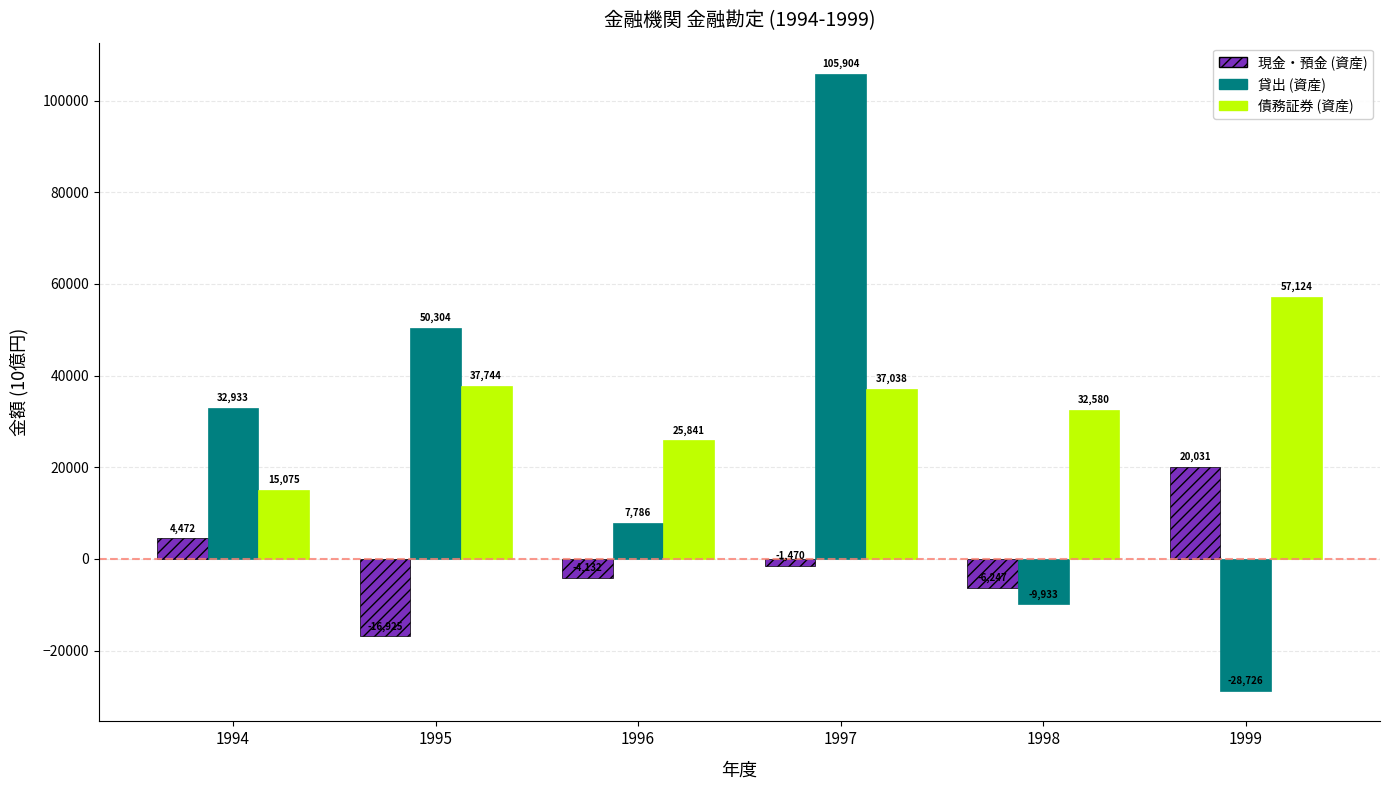

What is the total value across all series at 1996?

29494.8